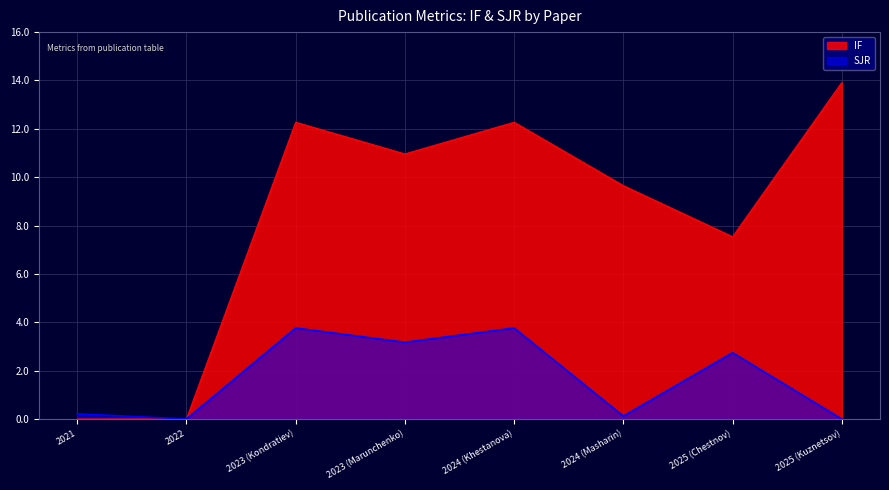

List the series in order of their peak value, highest first.

IF, SJR